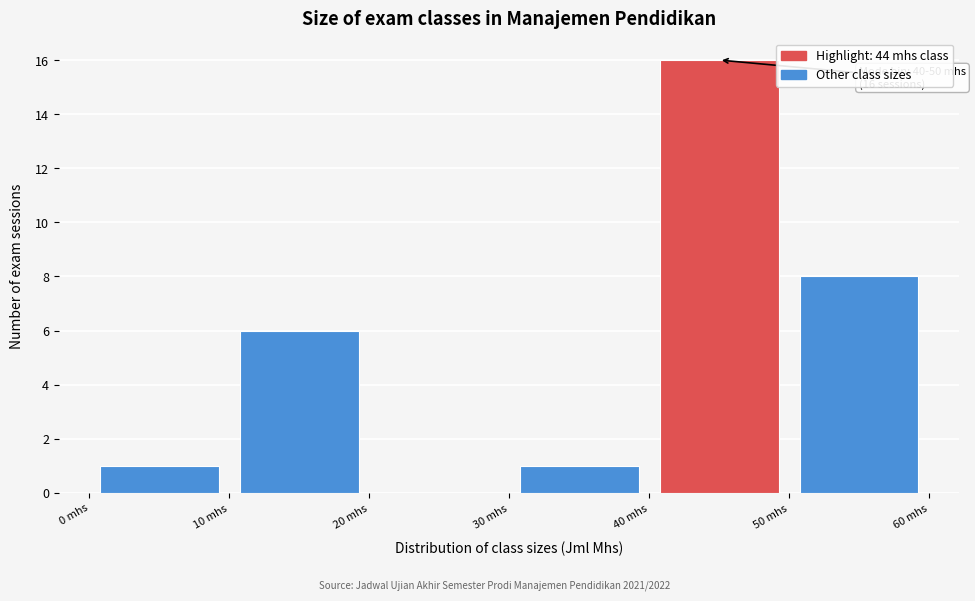

Which range on the x-axis has the tallest bar?

40 to 50